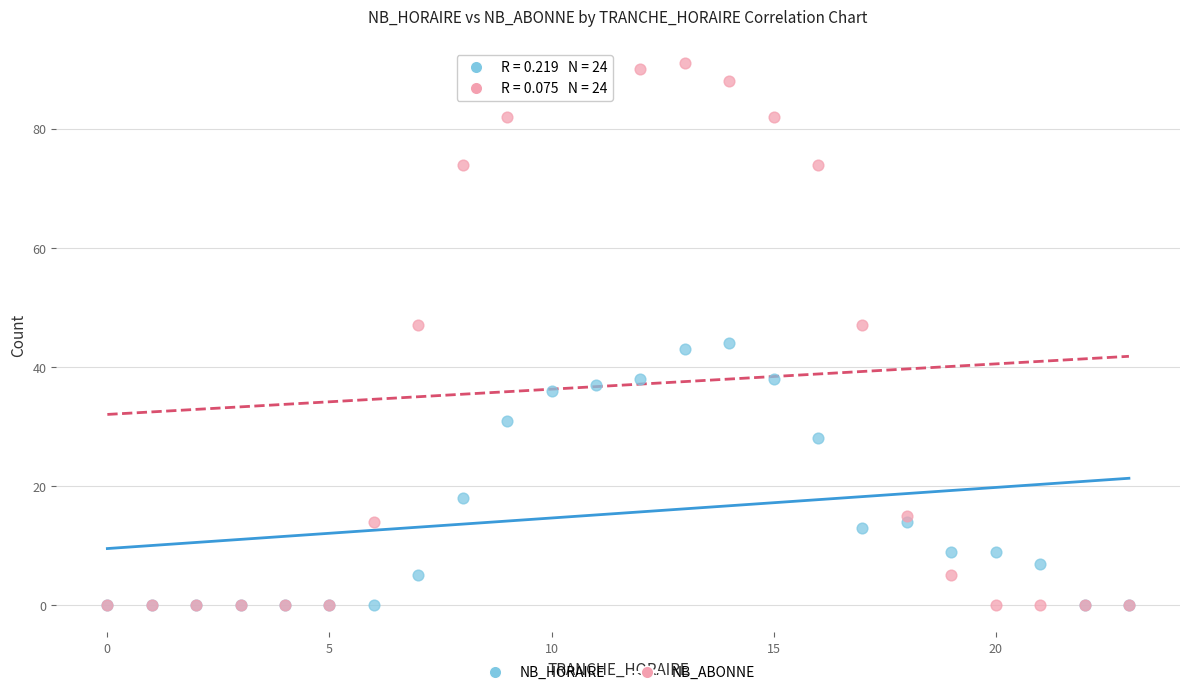

Which series reaches the maximum Y coordinate?

NB_ABONNE